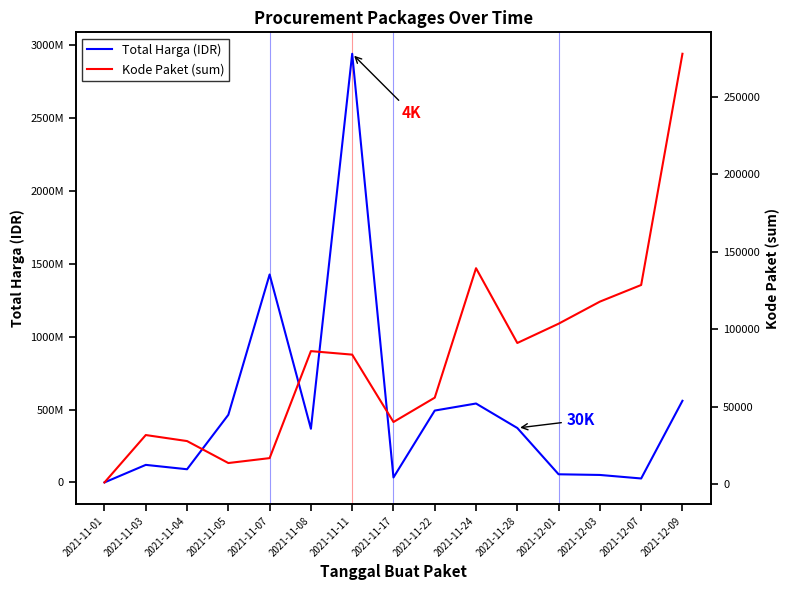

What is the sum of all Kode Paket (sum) values?

1214501